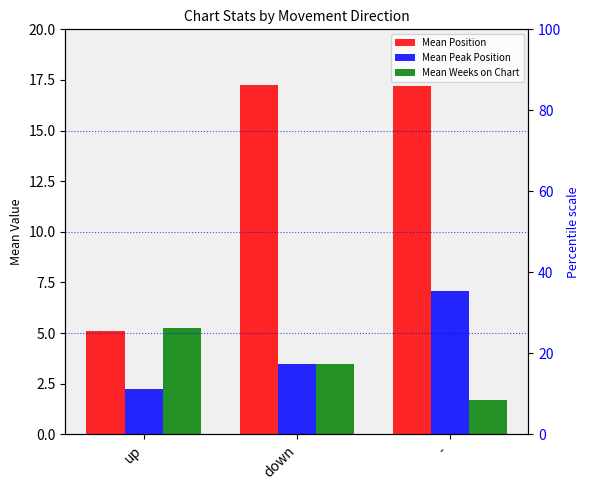

Which category has the highest value in the Mean Position series?

down